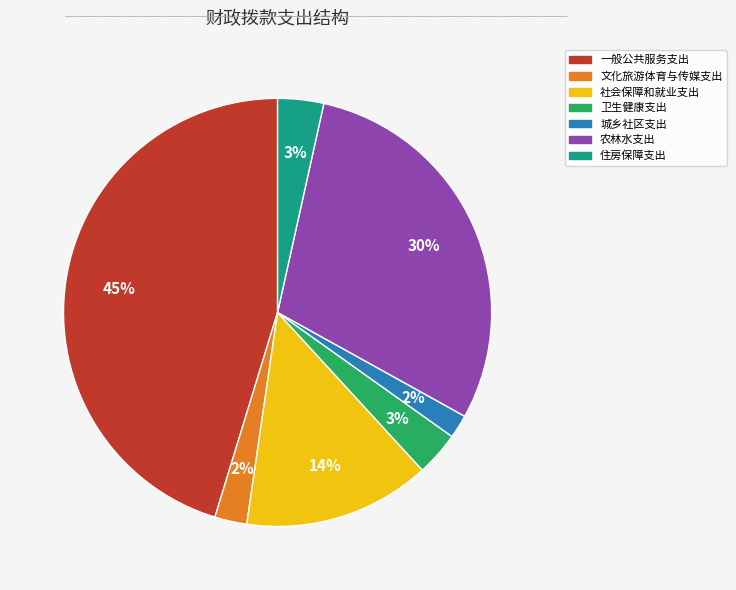

The 卫生健康支出 slice represents 3% of the pie. True or false?

True